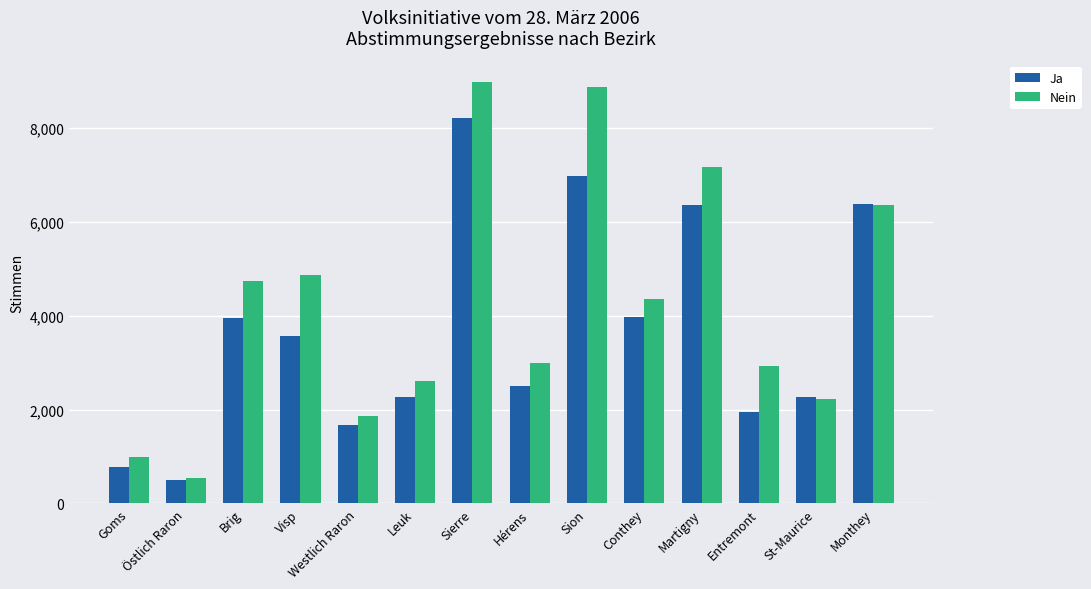

At how many categories does at least one series exceed 5208?

4